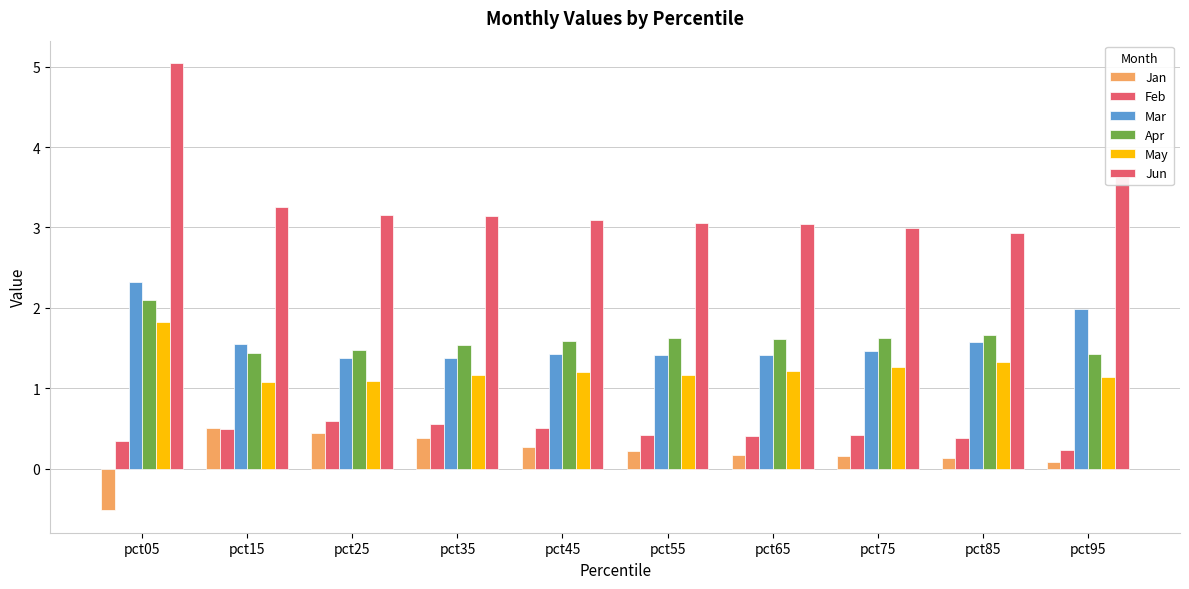

The value of Jan at pct55 is 0.2. True or false?

True